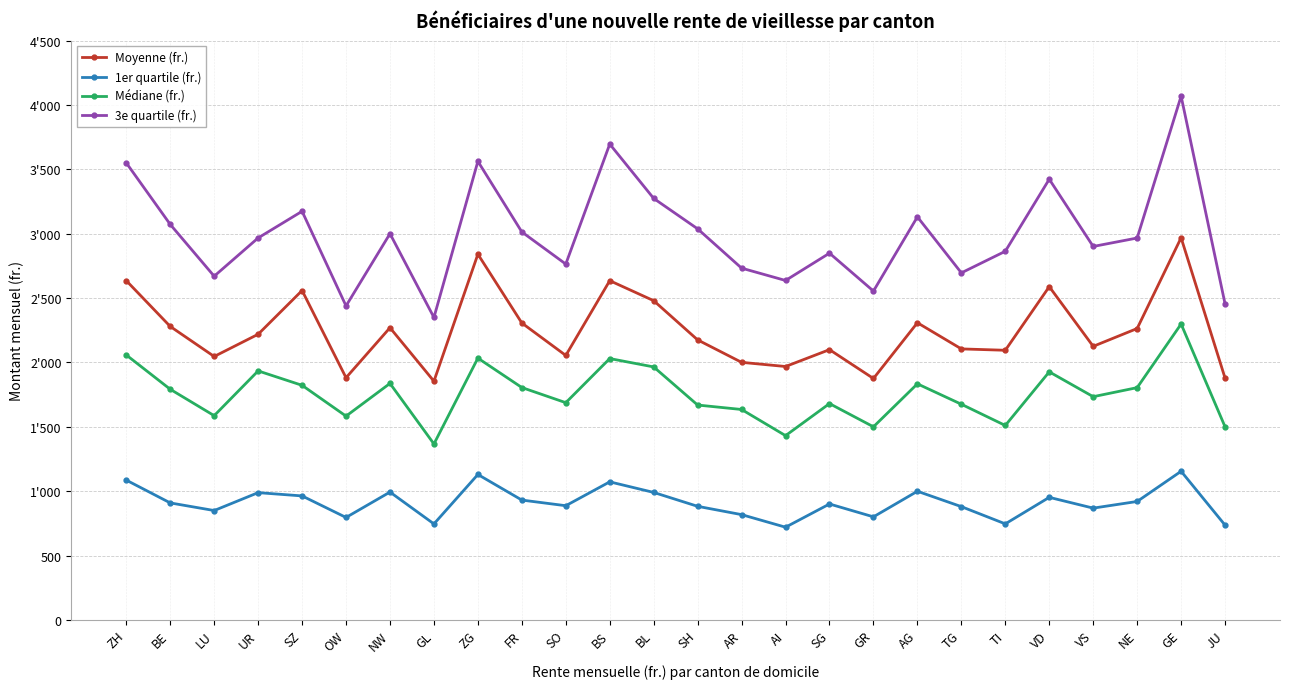

What is the spread (max minus min) of values at LU?

1820.2